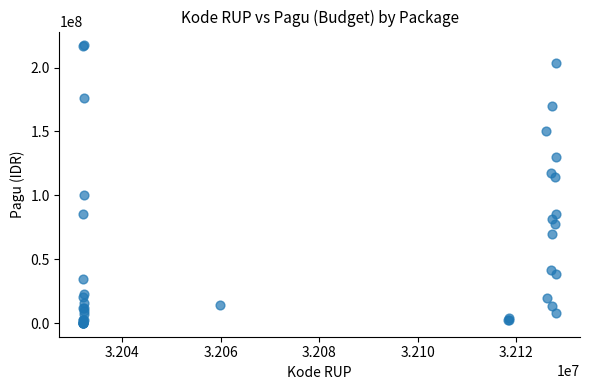

What Y value in the scatter plot is closest to 108830000?

114296000